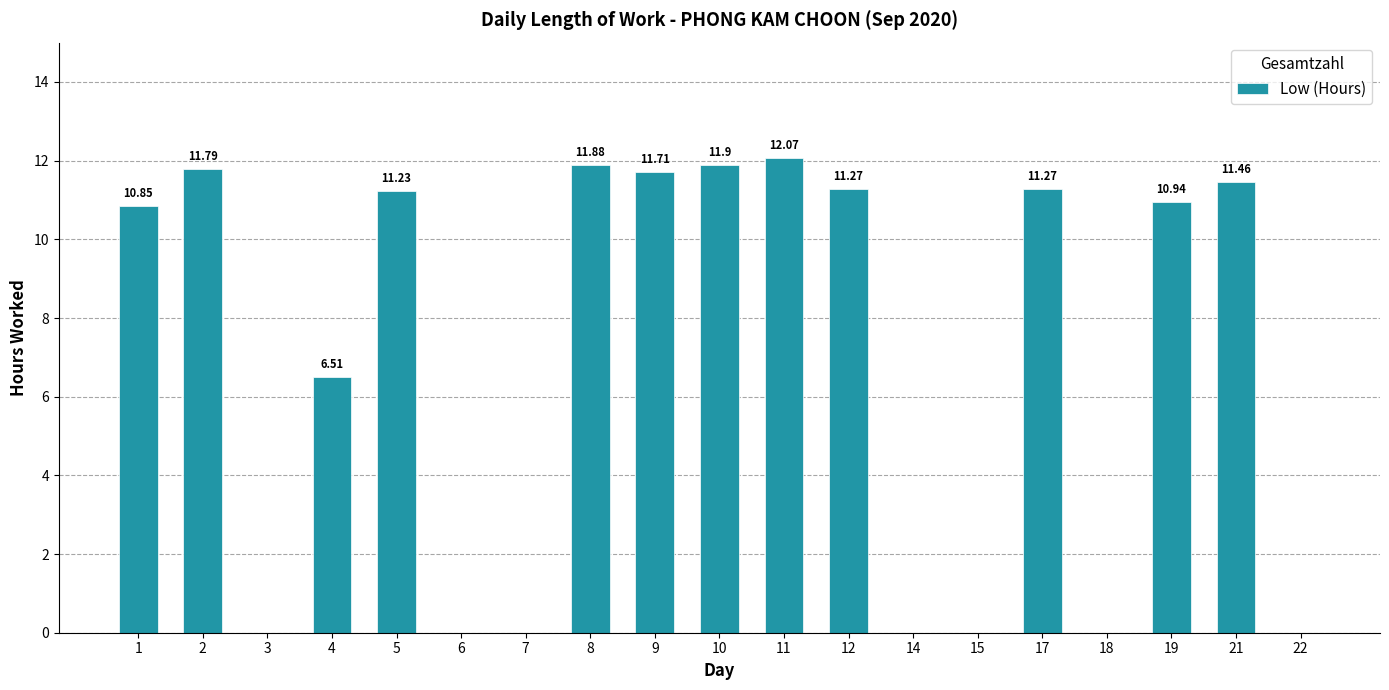

Which has a higher value, 10 or 6?

10